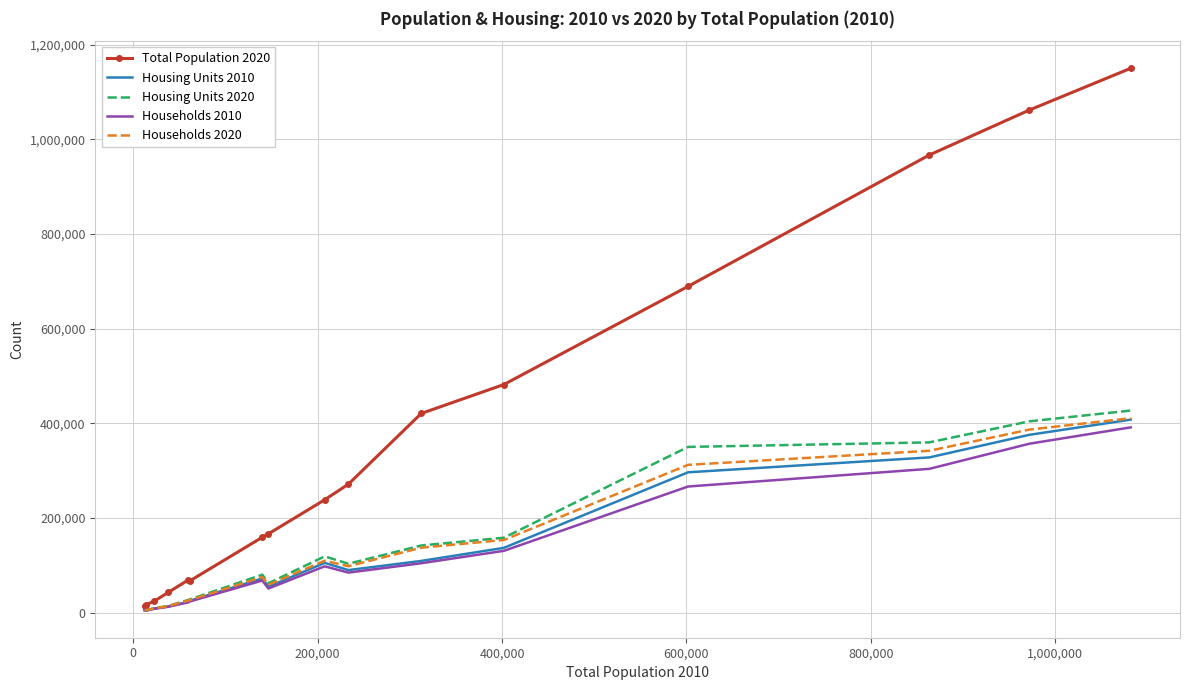

Which series has the largest range (max minus min)?

Total Population 2020